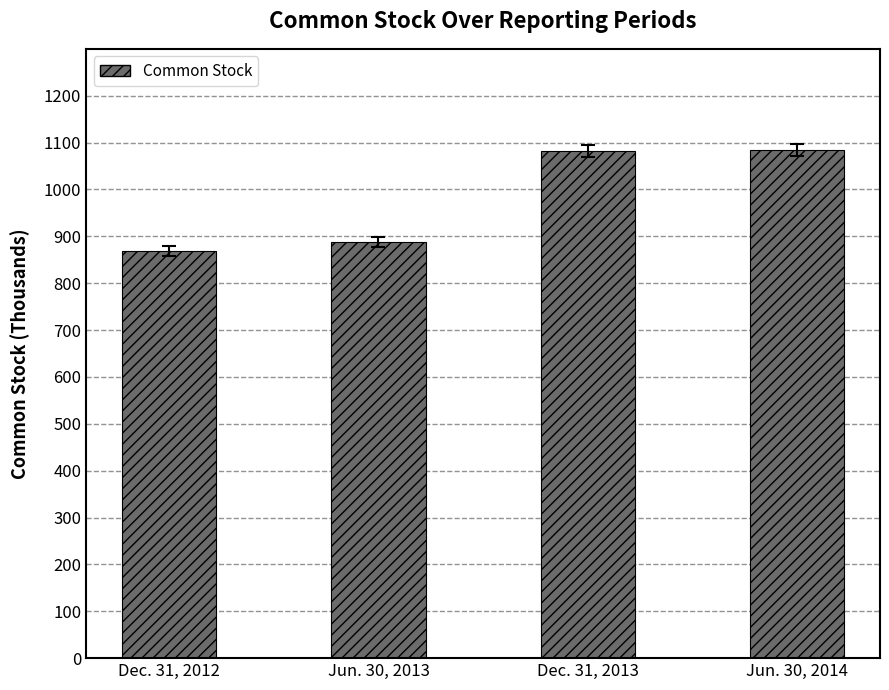

Where is the data nearest to the value 976?

Jun. 30, 2013